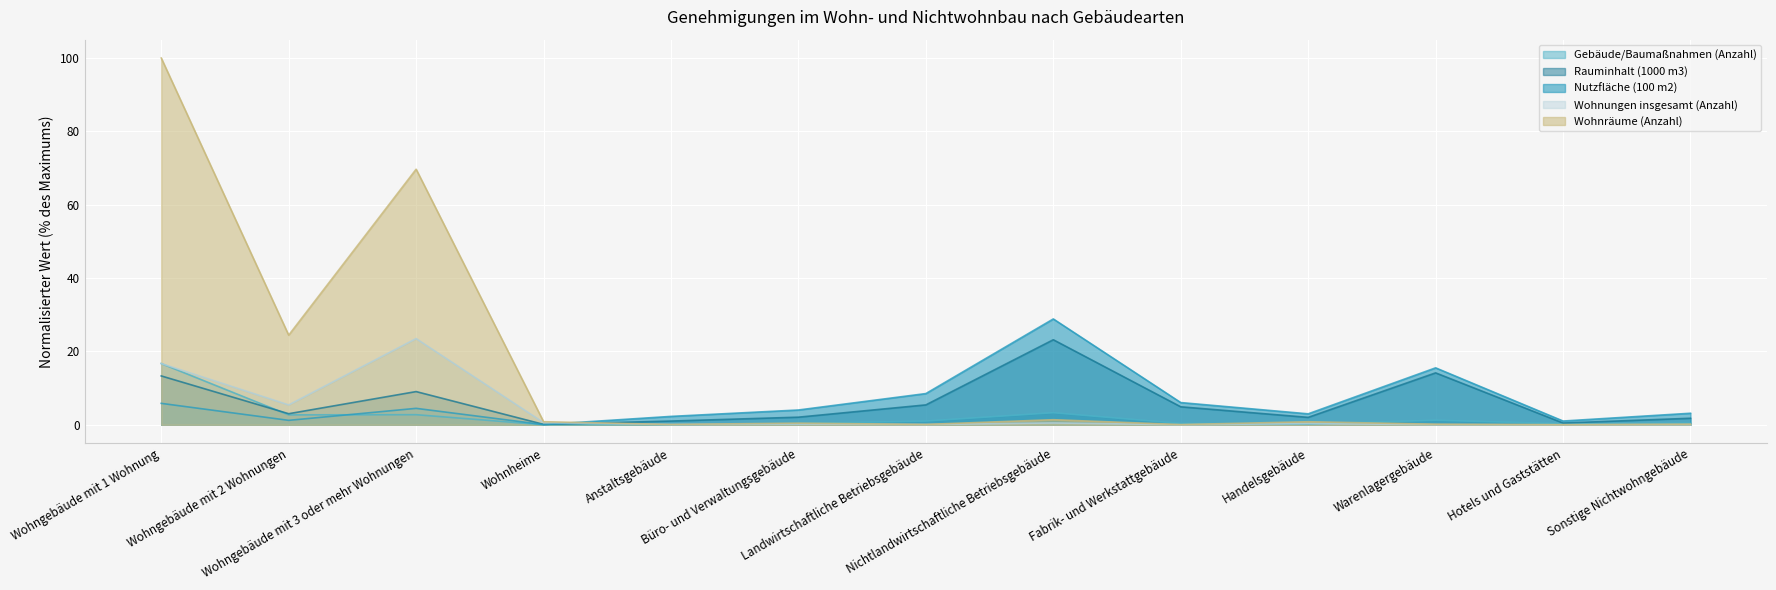

Which series ends up on top after the final intersection of Nutzfläche (100 m2) and Wohnungen insgesamt (Anzahl)?

Nutzfläche (100 m2)